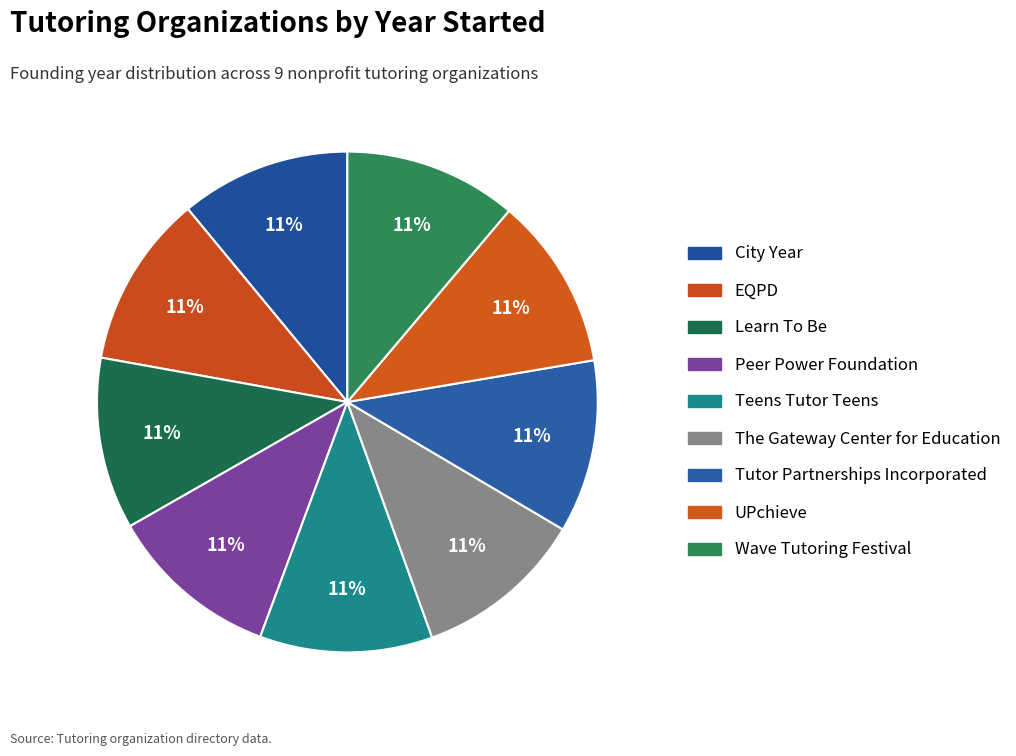

How many slices are in this pie chart?

9